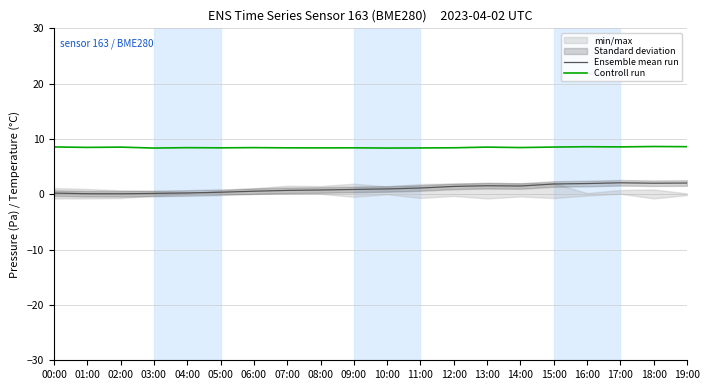

What is the label of the 18th point from the right?

02:00